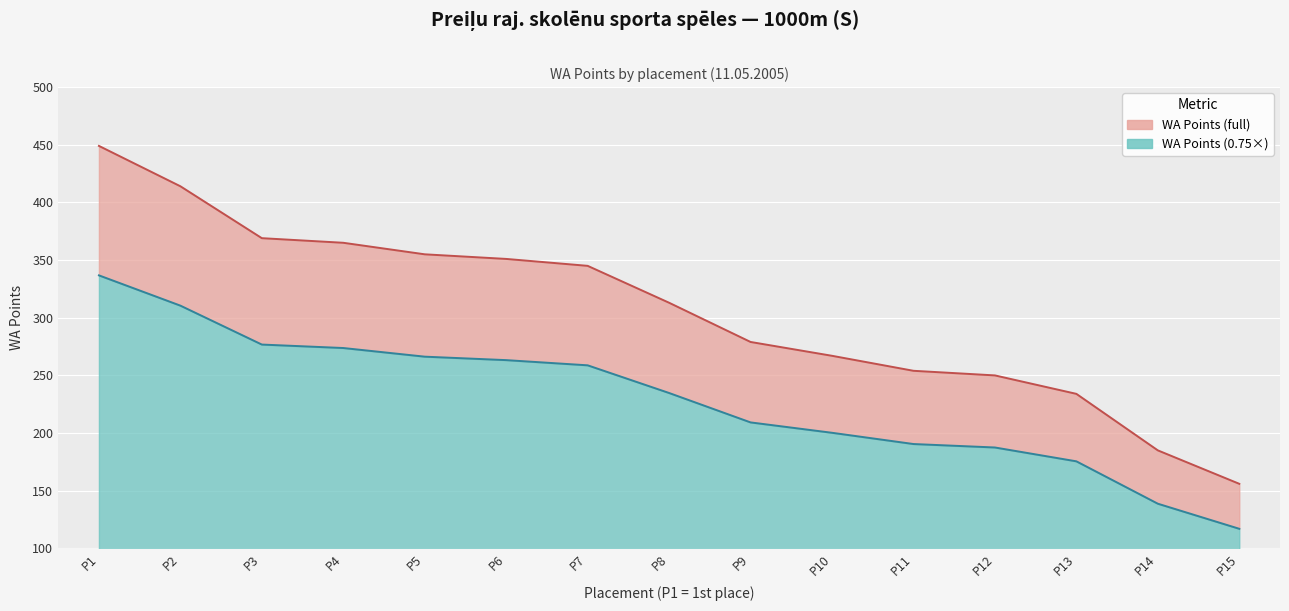

Count the number of categories in the chart.

15